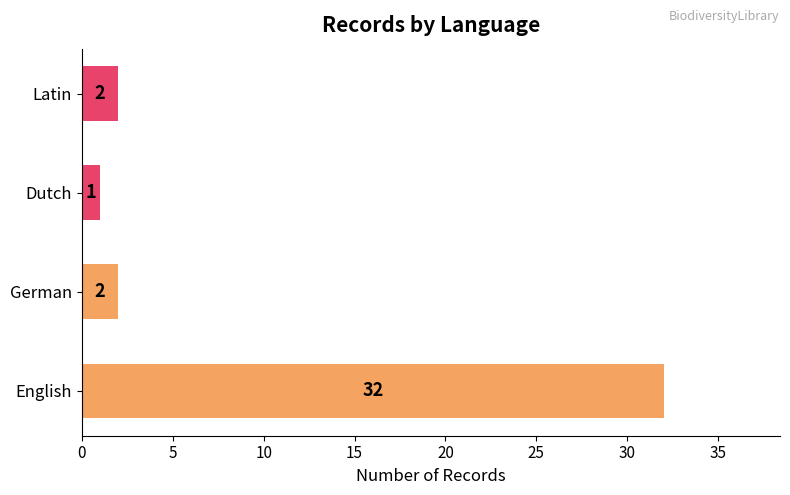

The chart shows a value of 11 at English. True or false?

False